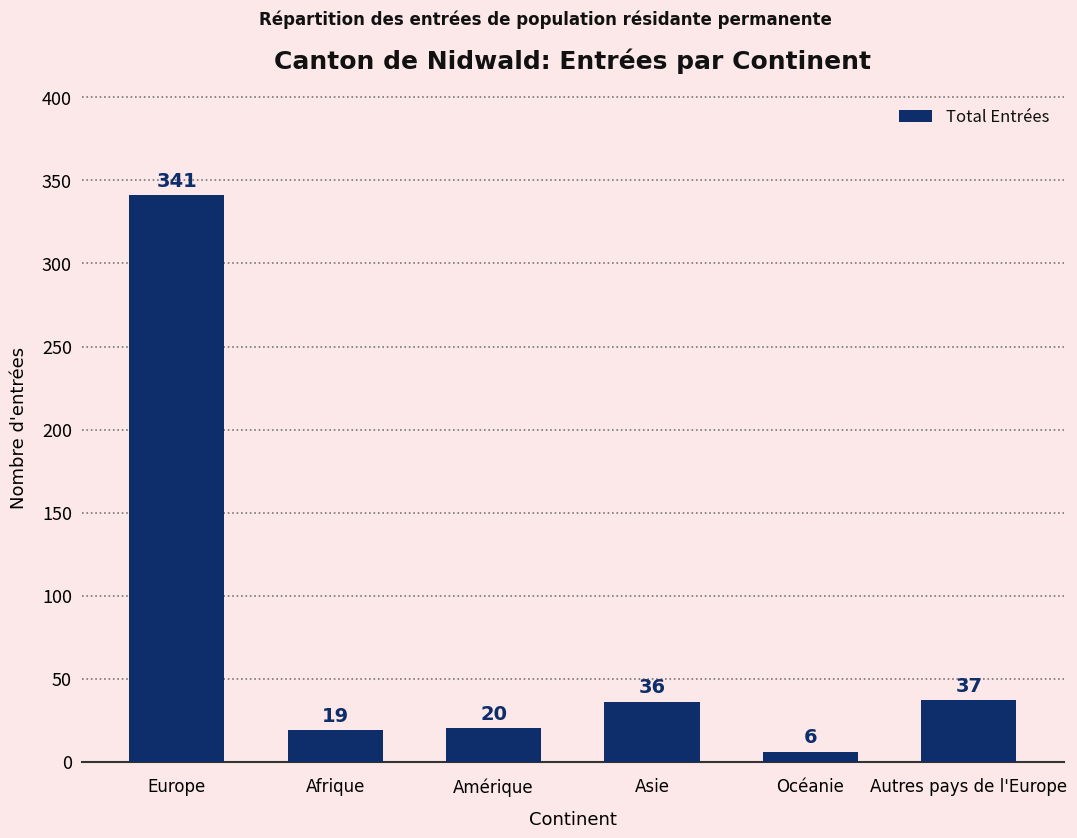

True or false: the data shows 6 at Océanie.

True